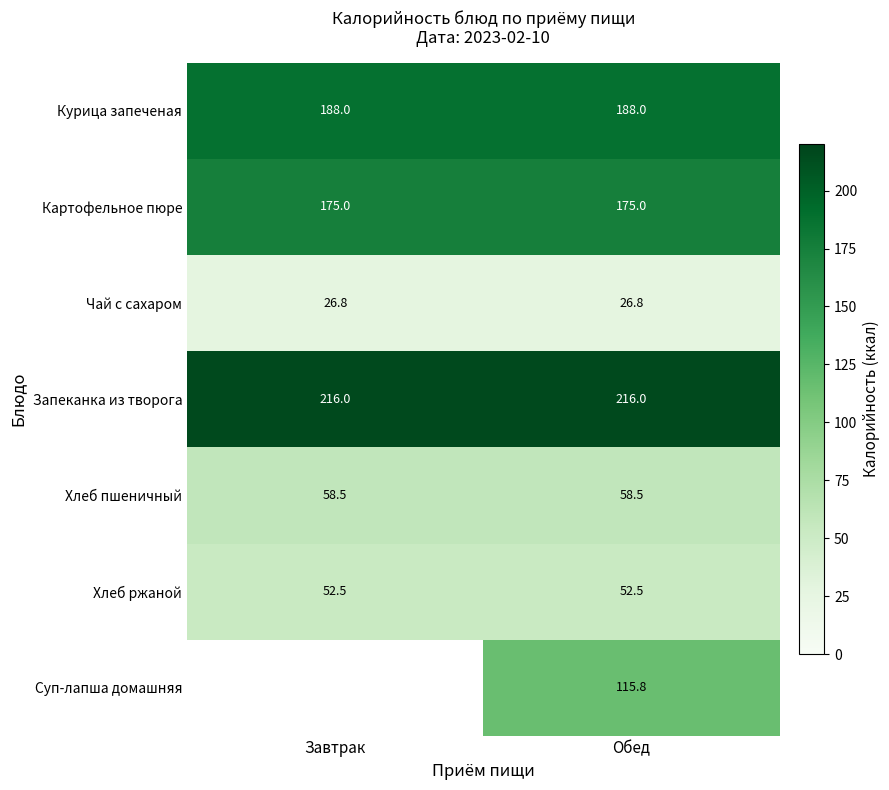

How many data points does each series have?

2